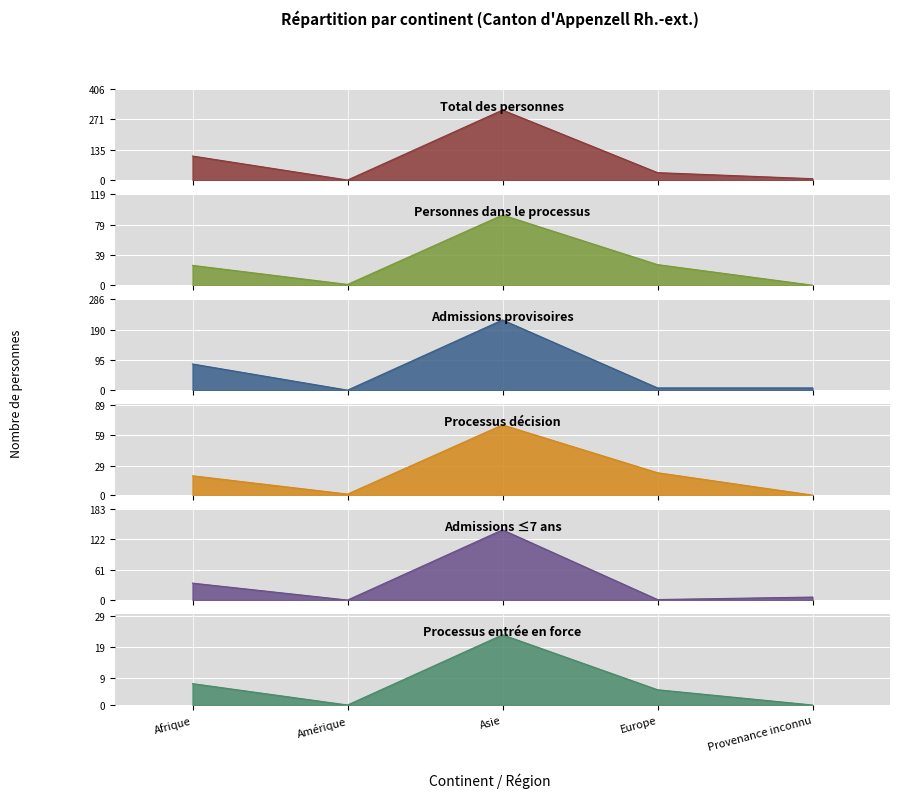

What is the label of the 1st point from the left?

Afrique